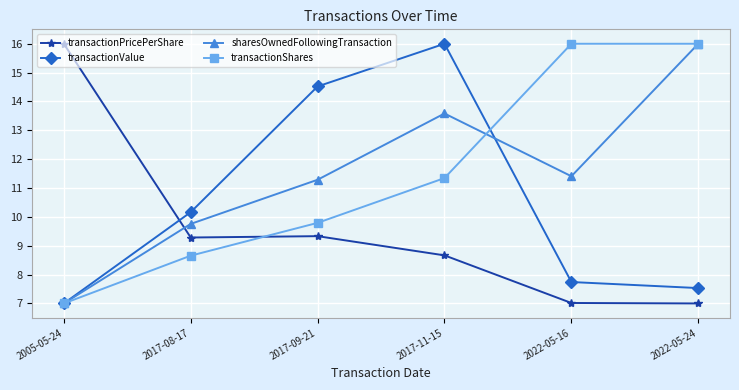

What is the label of the 4th point from the right?

2017-09-21